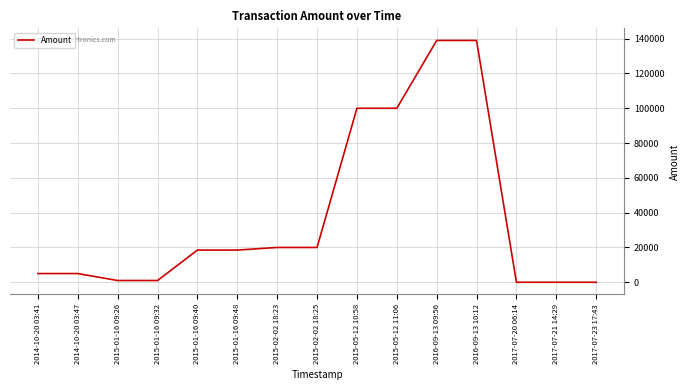

What is the difference between the values at 2015-02-02 18:23 and 2017-07-23 17:43?

20000